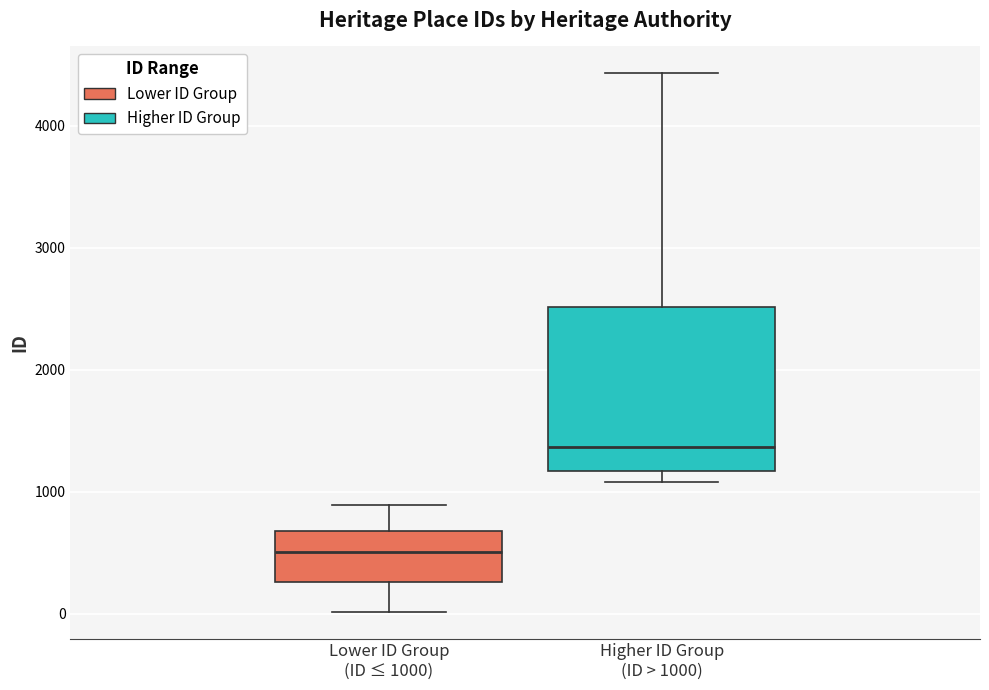

Reading left to right, read every box against the y-axis: the position of its median line, the range the box covers, and the ends of its whiskers. The values are not printed on the chart, so give them approximately, as read against the axis.

Lower ID Group (ID ≤ 1000): median 500, box 300 to 700, whiskers 0 to 900
Higher ID Group (ID > 1000): median 1400, box 1200 to 2500, whiskers 1100 to 4400